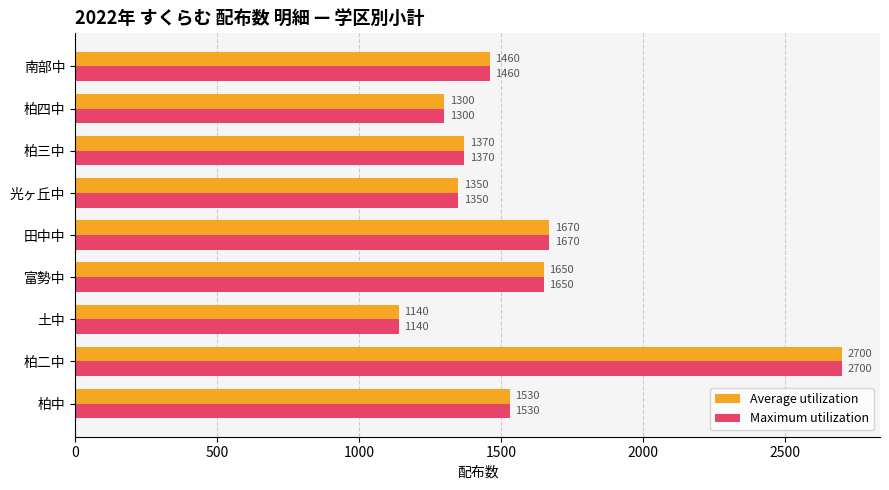

What is the difference between the maximum and minimum values in the Average utilization series?

1560